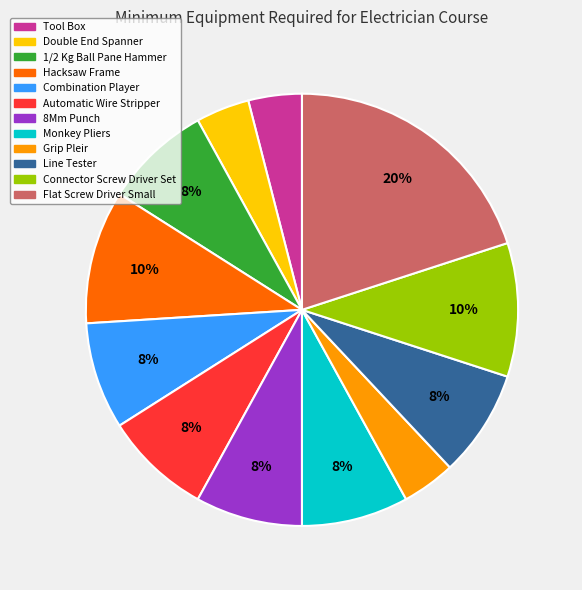

Is Monkey Pliers the majority of the pie?

No